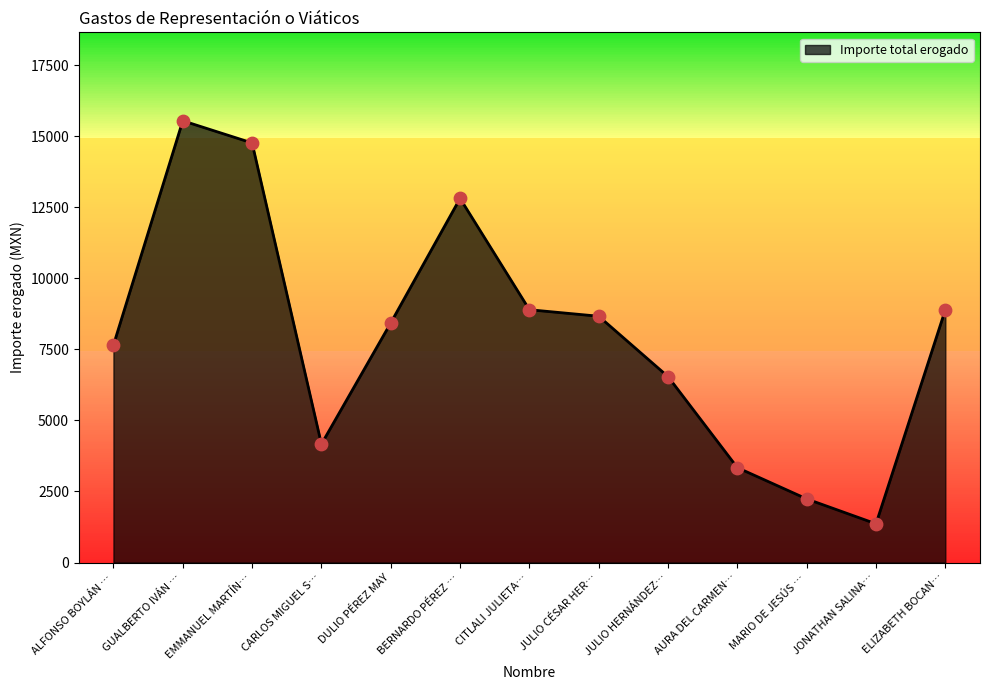

Approximately how many times larger is the value at ELIZABETH BOCAN… compared to JONATHAN SALINA…?

6.5